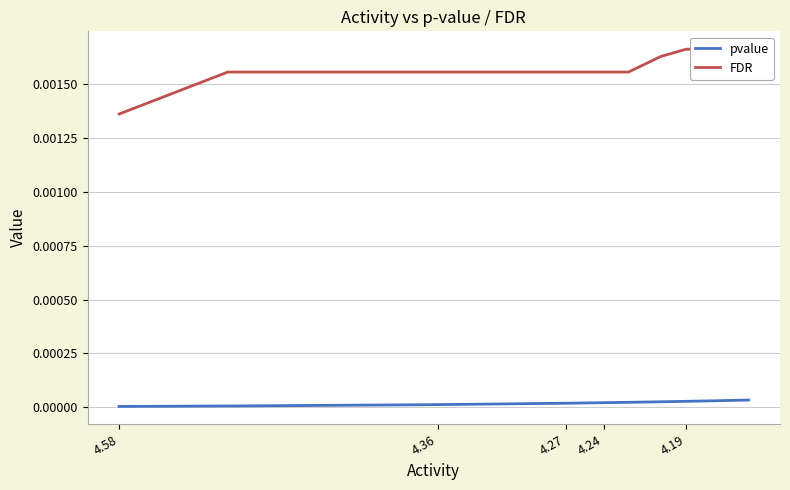

Does the chart have visible grid lines?

Yes